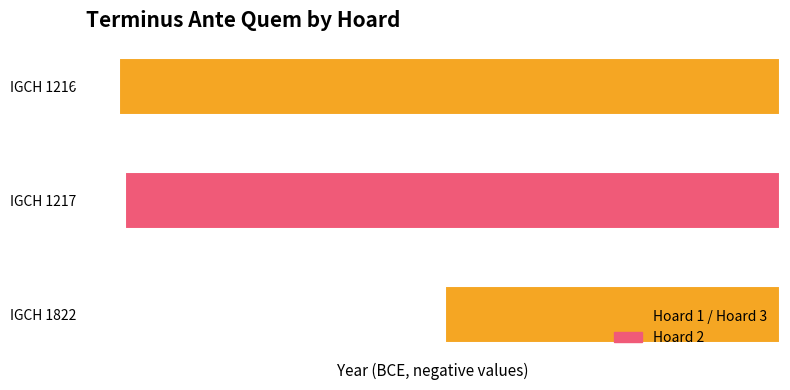

Are the bars grouped side by side (vs. stacked)?

No